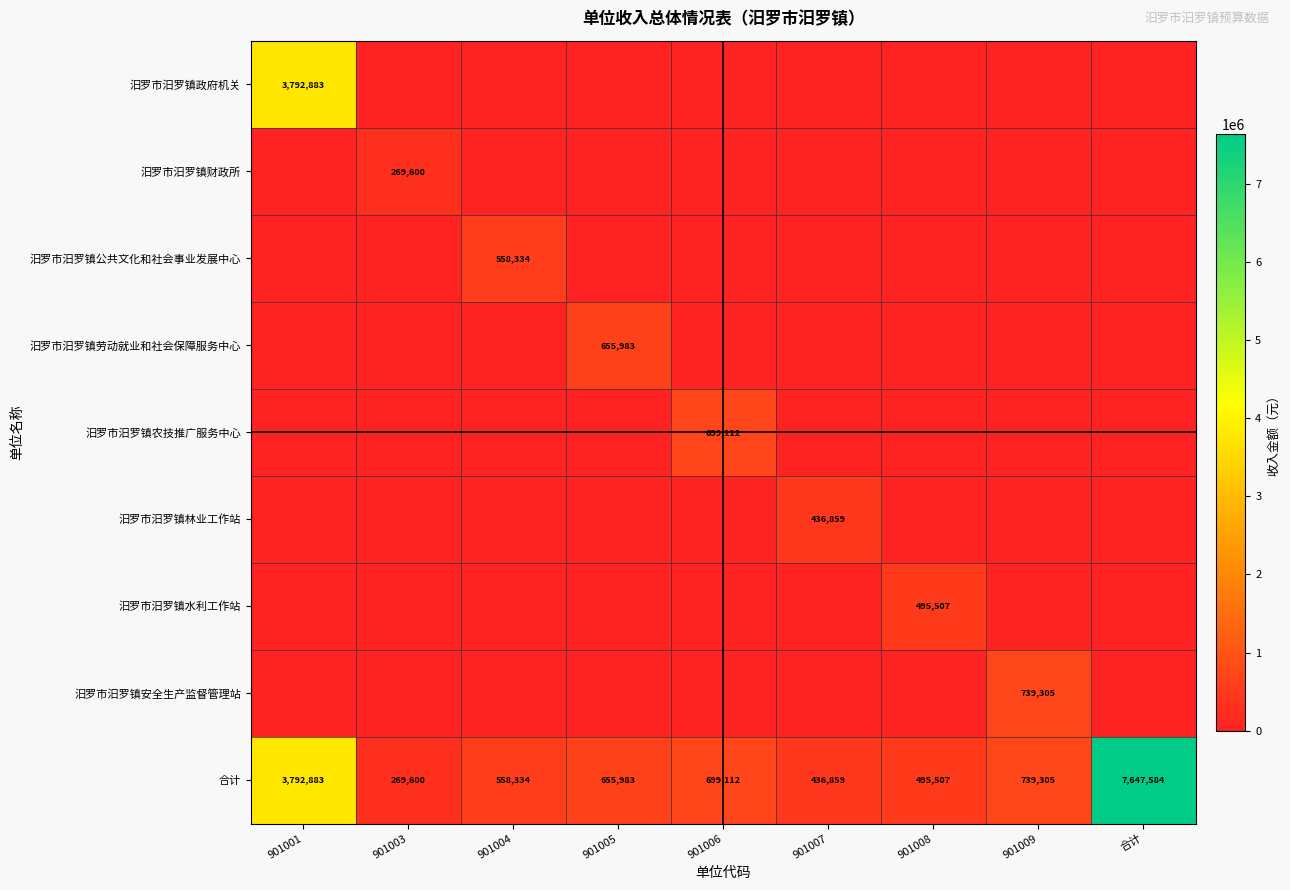

True or false: 合计 has a value of 739305 at 901009.

True